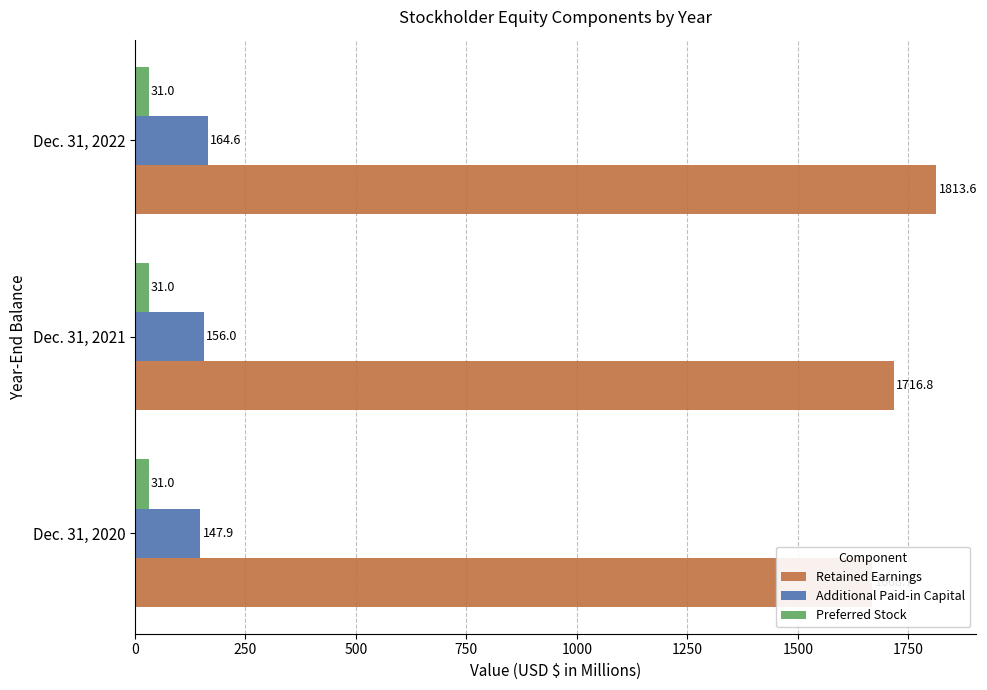

What is the value of the Additional Paid-in Capital bar at the 2nd from the left?

156.0